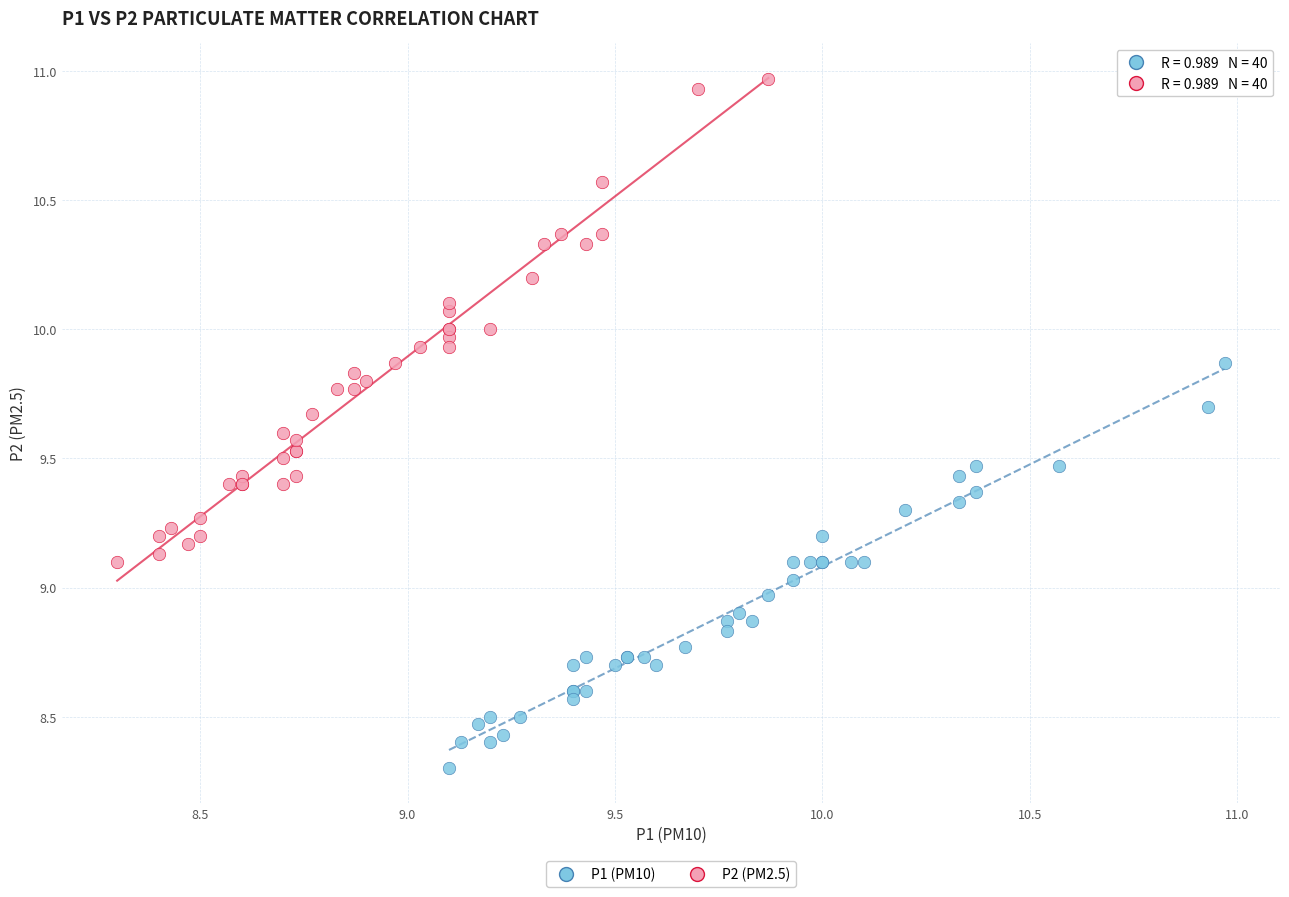

Which series has the largest Y range (max minus min)?

P2 (PM2.5)